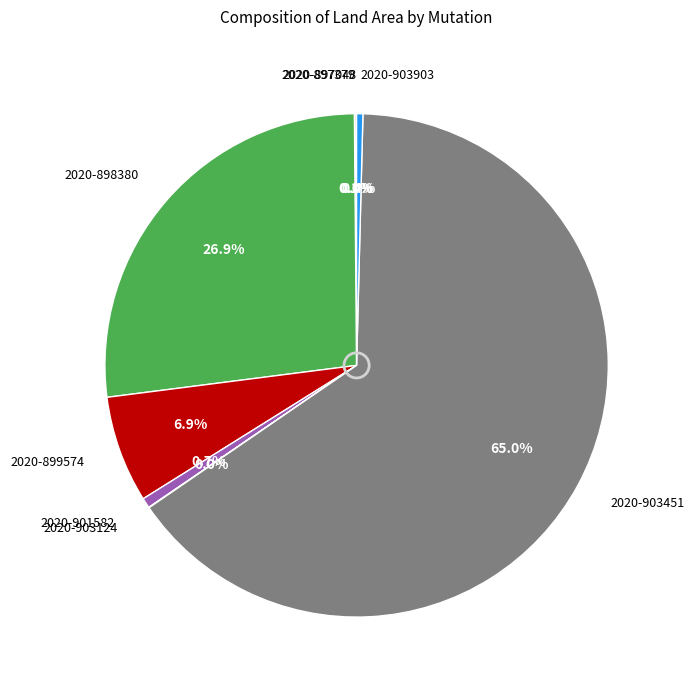

How much of the chart is everything except 2020-898380?

73.1%